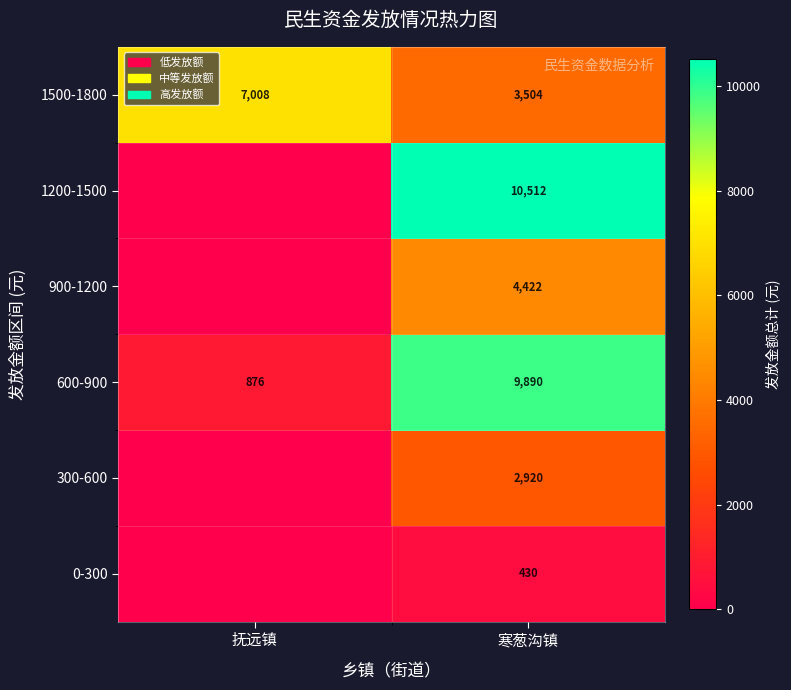

What is the minimum value for 1500-1800?

3504